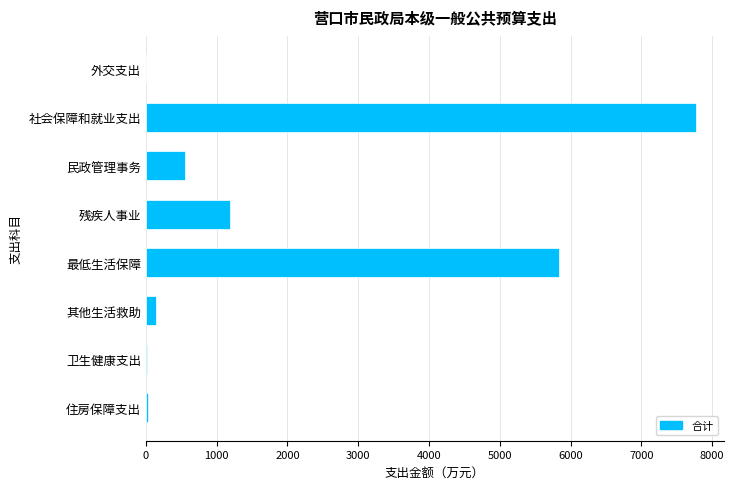

What is the ratio of the value at 残疾人事业 to the value at 民政管理事务?

2.1